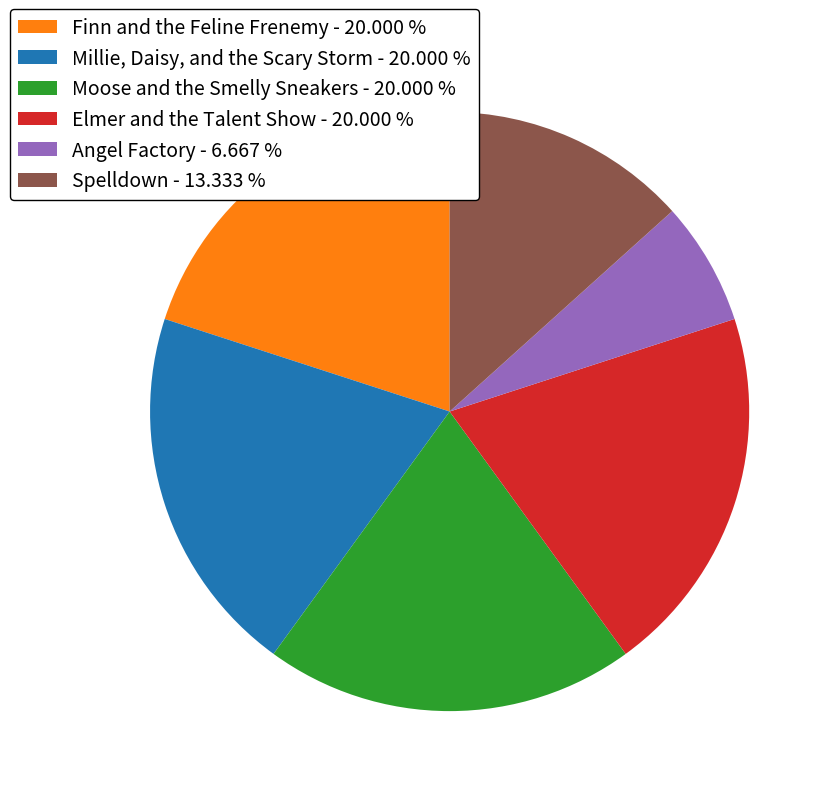

Is there any slice that represents more than half of the pie?

No